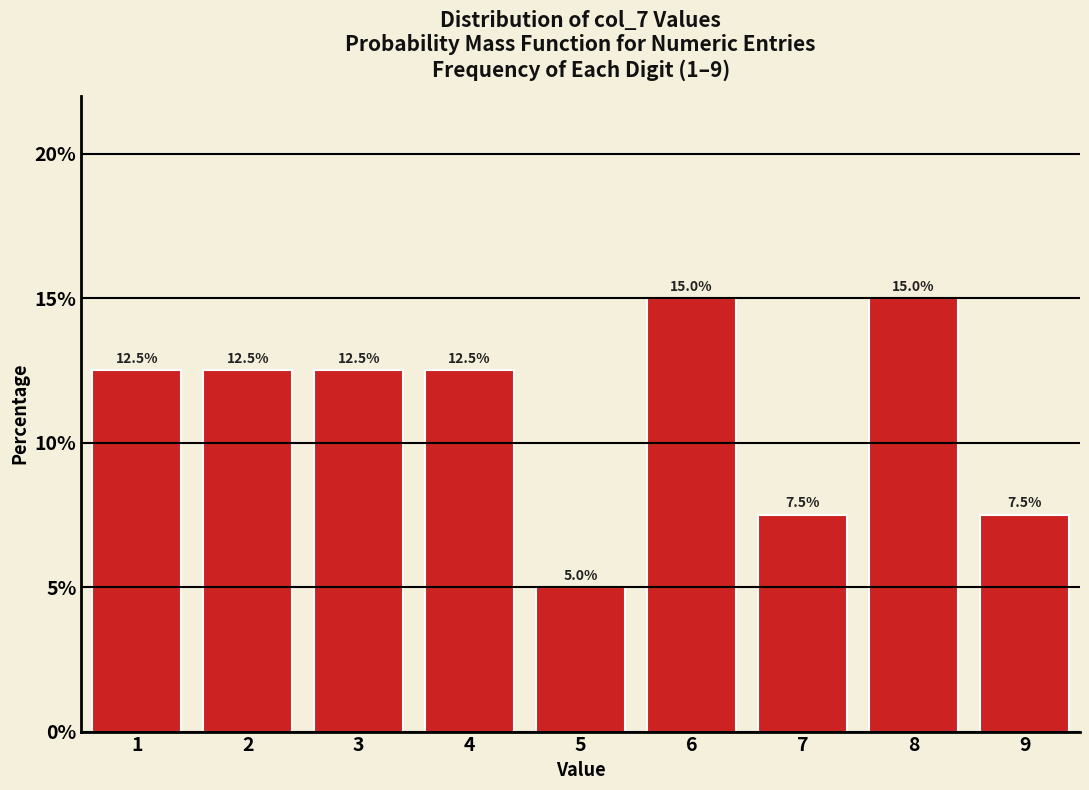

Reading left to right, extract all data points from this chart.

1=12.5	2=12.5	3=12.5	4=12.5	5=5.0	6=15.0	7=7.5	8=15.0	9=7.5